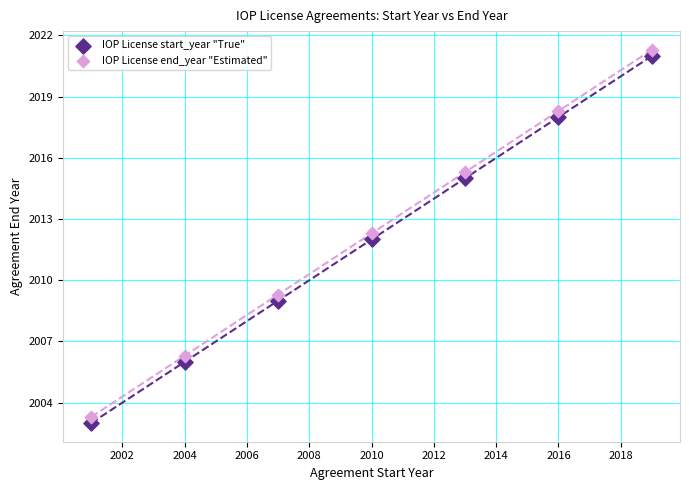

What is the X range (max minus min) for the scatter plot?

18.0